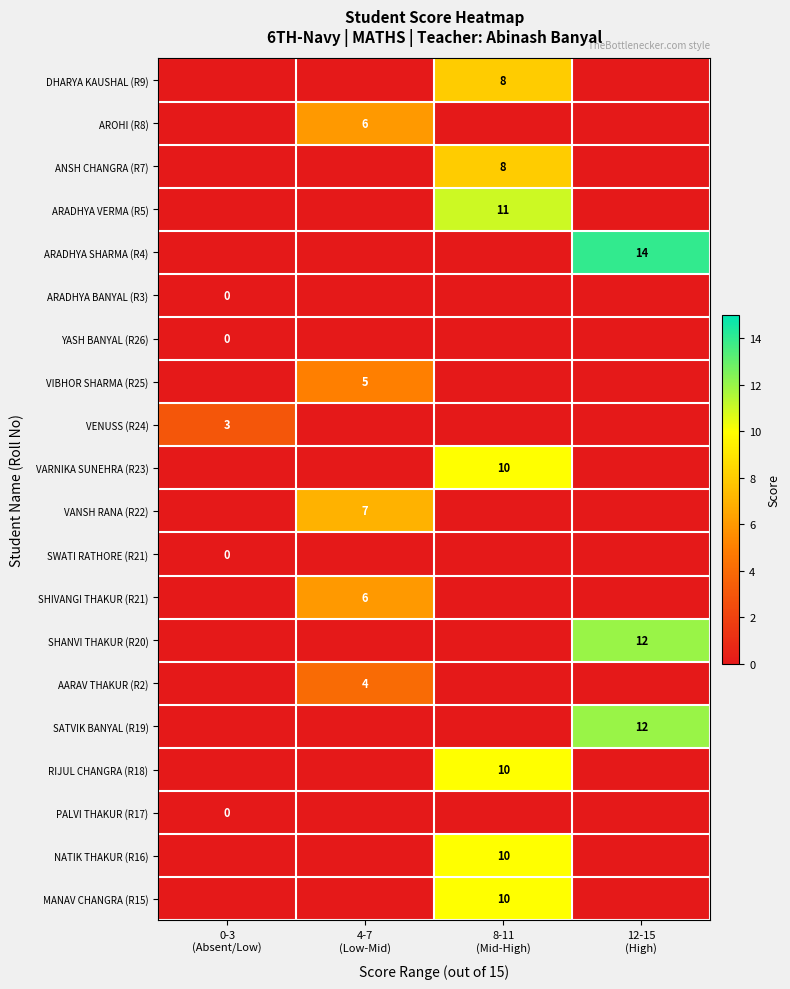

What is the spread (max minus min) of values at 4-7
(Low-Mid)?

7